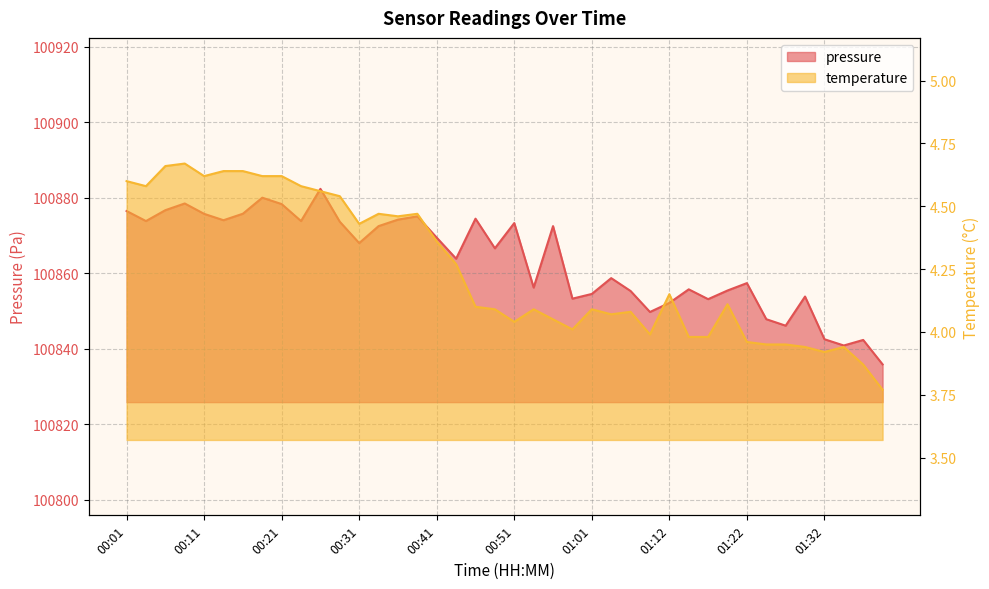

How many interior local valleys does the temperature series have?

9